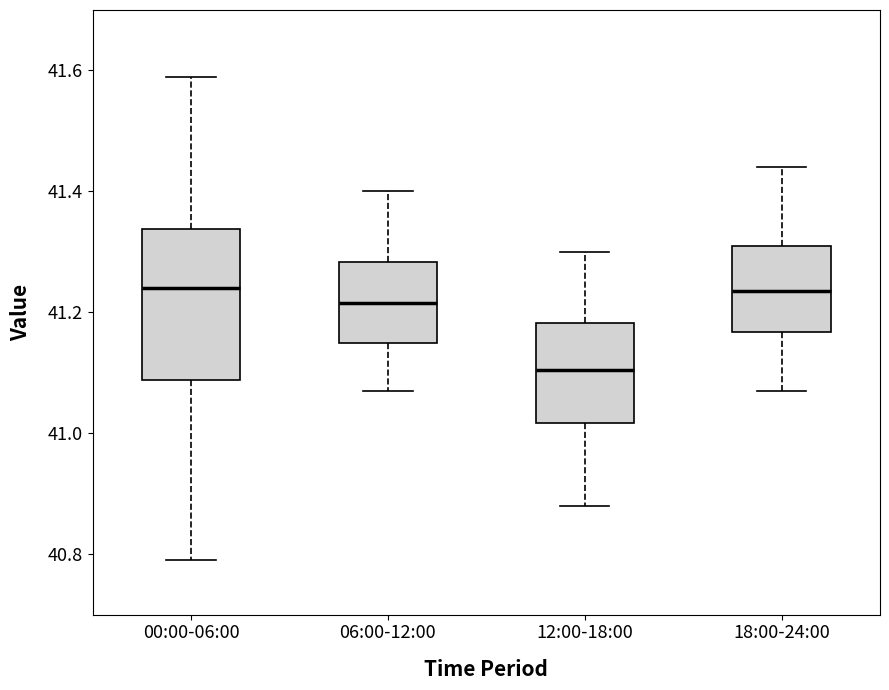

Comparing the boxes themselves (not the whiskers), which one is the tallest?

00:00-06:00